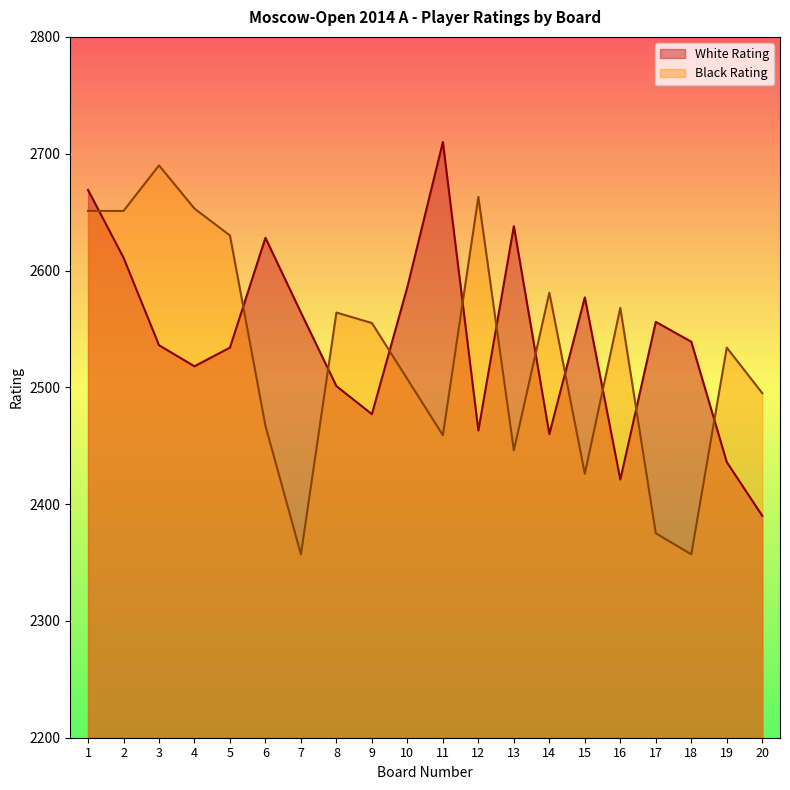

The value of Black Rating at 17 is 2375. True or false?

True